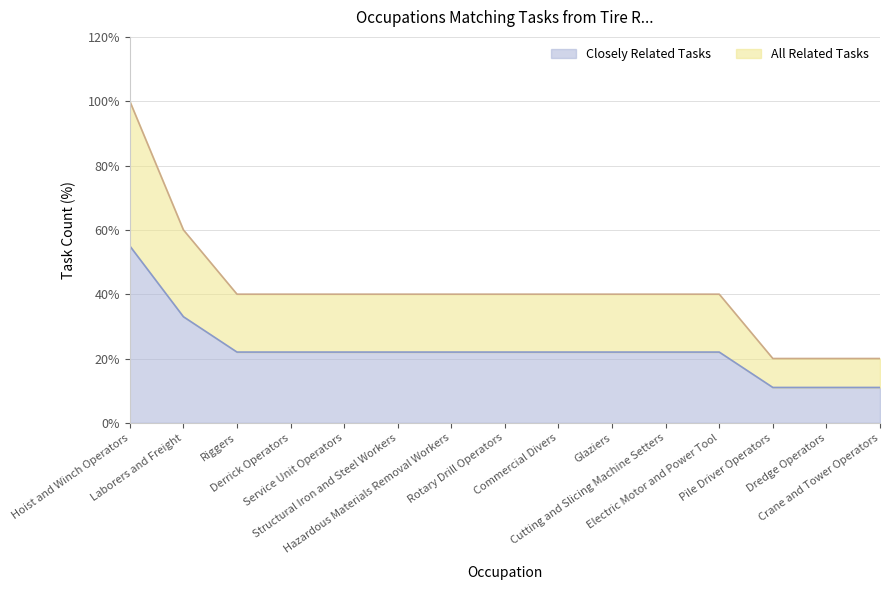

True or false: All Related Tasks has more than 0 points higher than both neighbors.

False